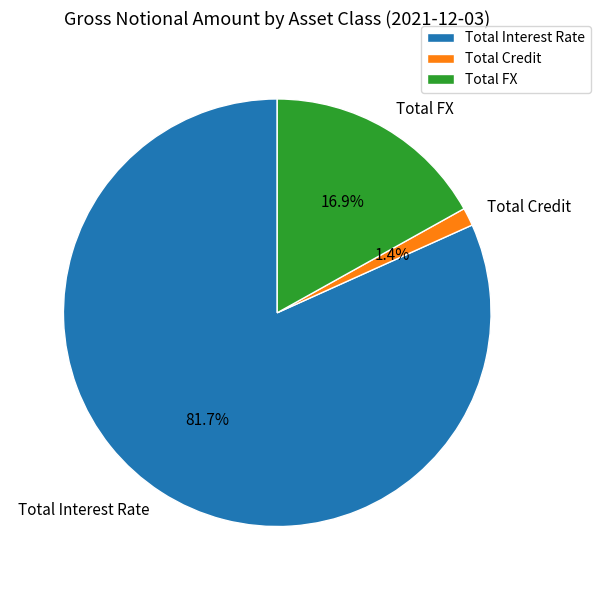

Is it true that Total FX is 17% of the pie?

True